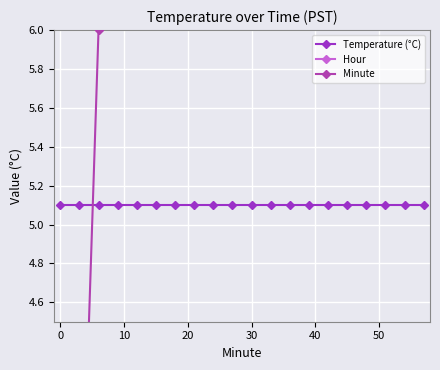

Which series has the largest range (max minus min)?

Minute